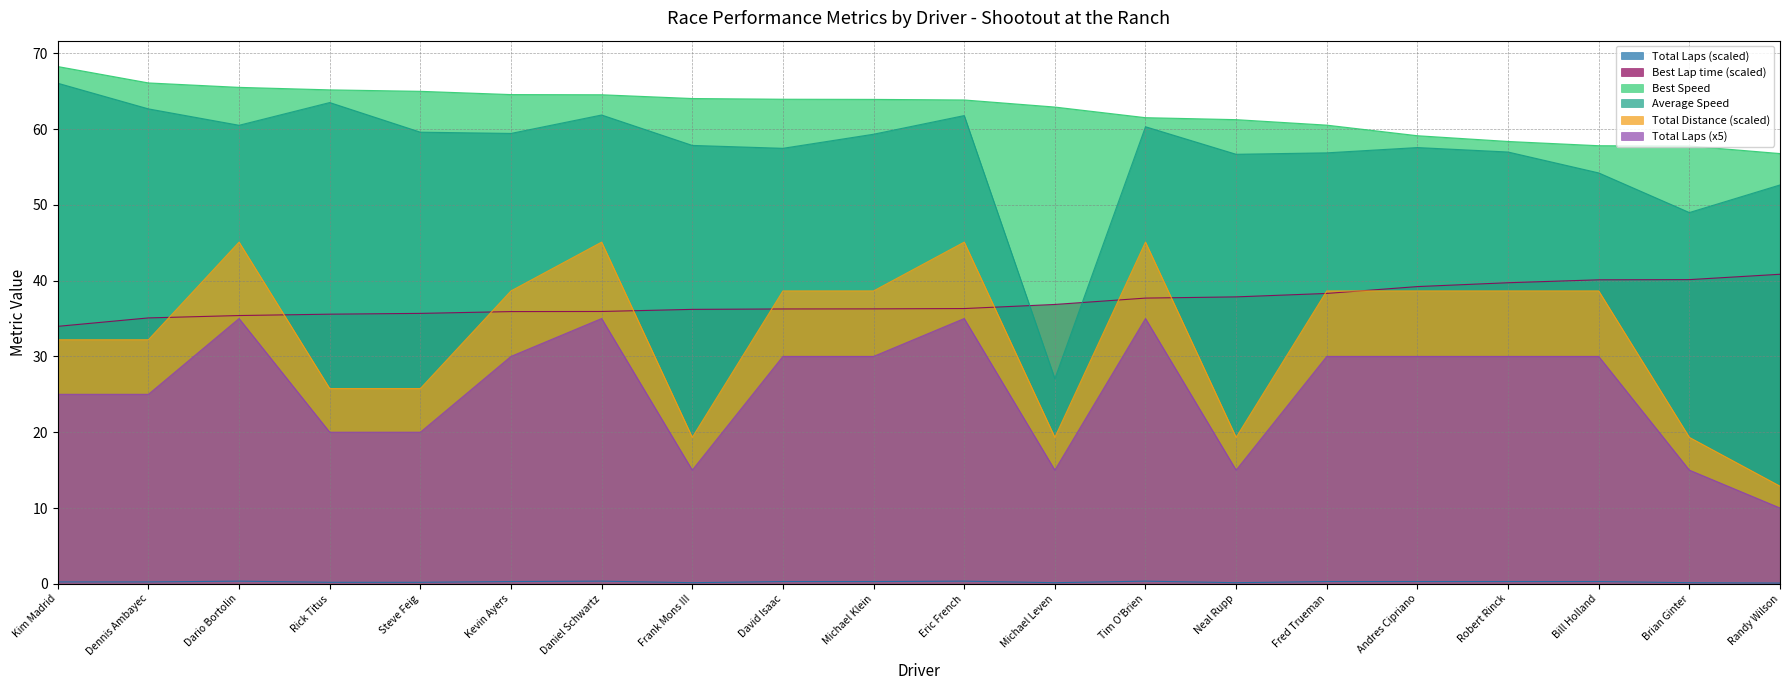

At which category is the sum across all series the highest?

Daniel Schwartz